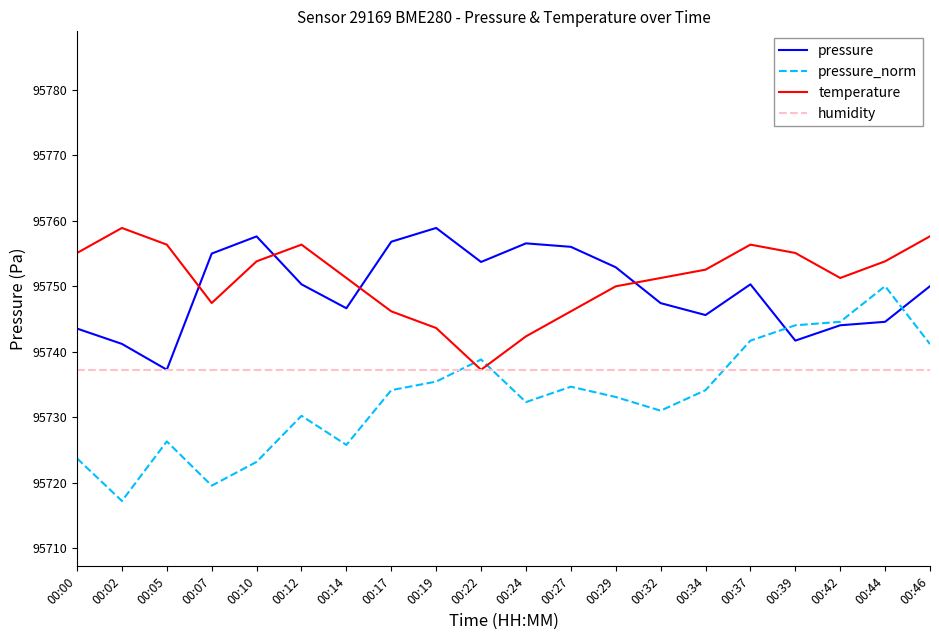

Which category has the lowest value in the pressure_norm series?

00:02